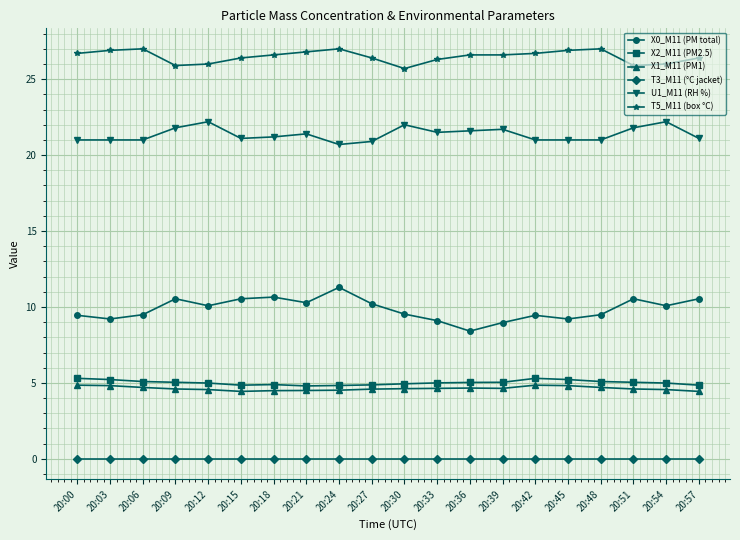

What is the greatest value displayed?

27.0